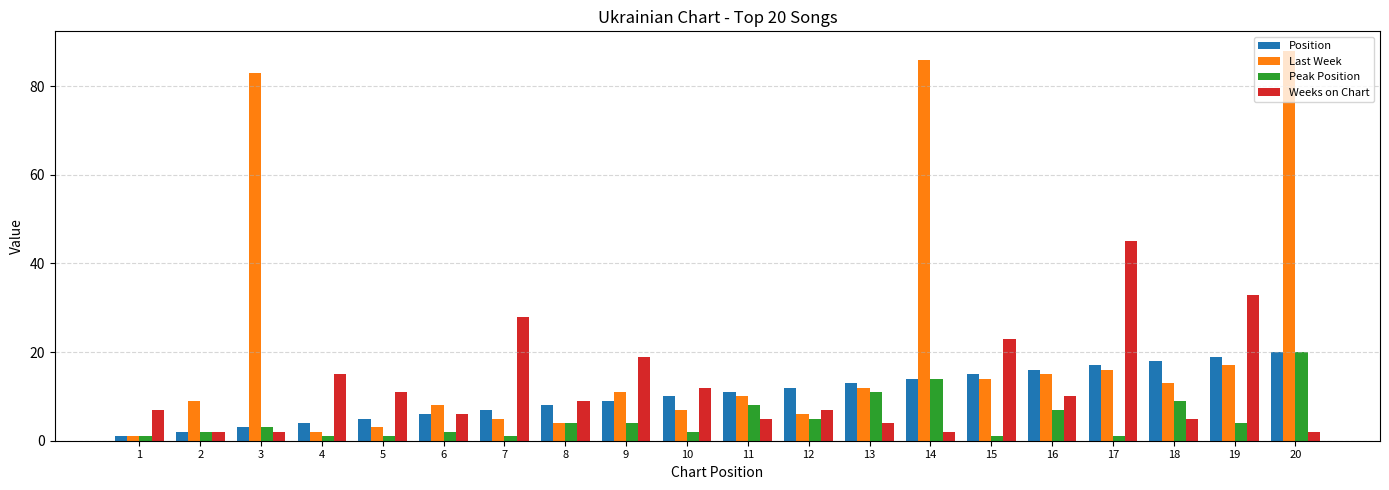

How many bars are there in each group?

4